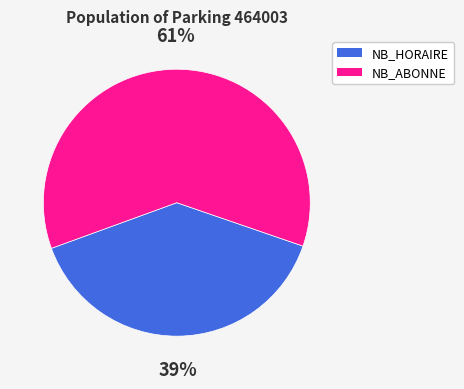

To the nearest percent, what is the average slice percentage?

50%